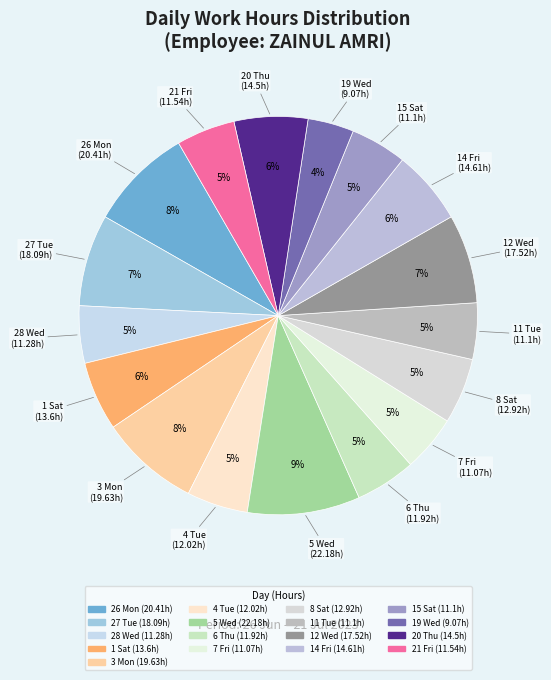

What is the total percentage of 14 Fri and 21 Fri?

10.8%